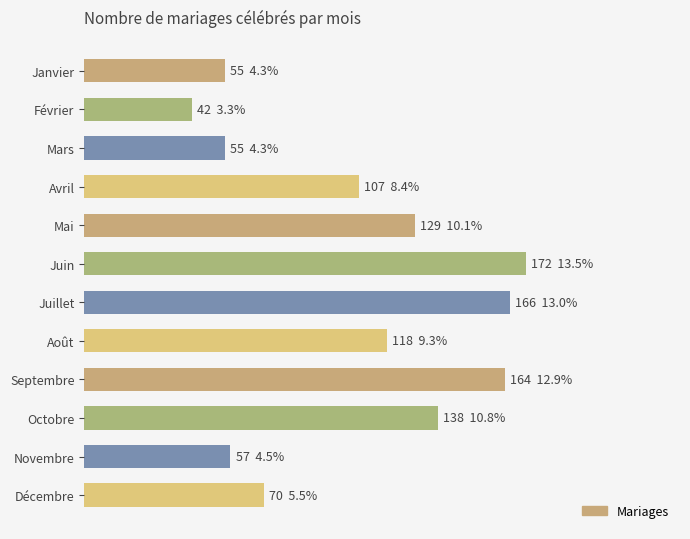

Does the chart contain stacked bars?

No